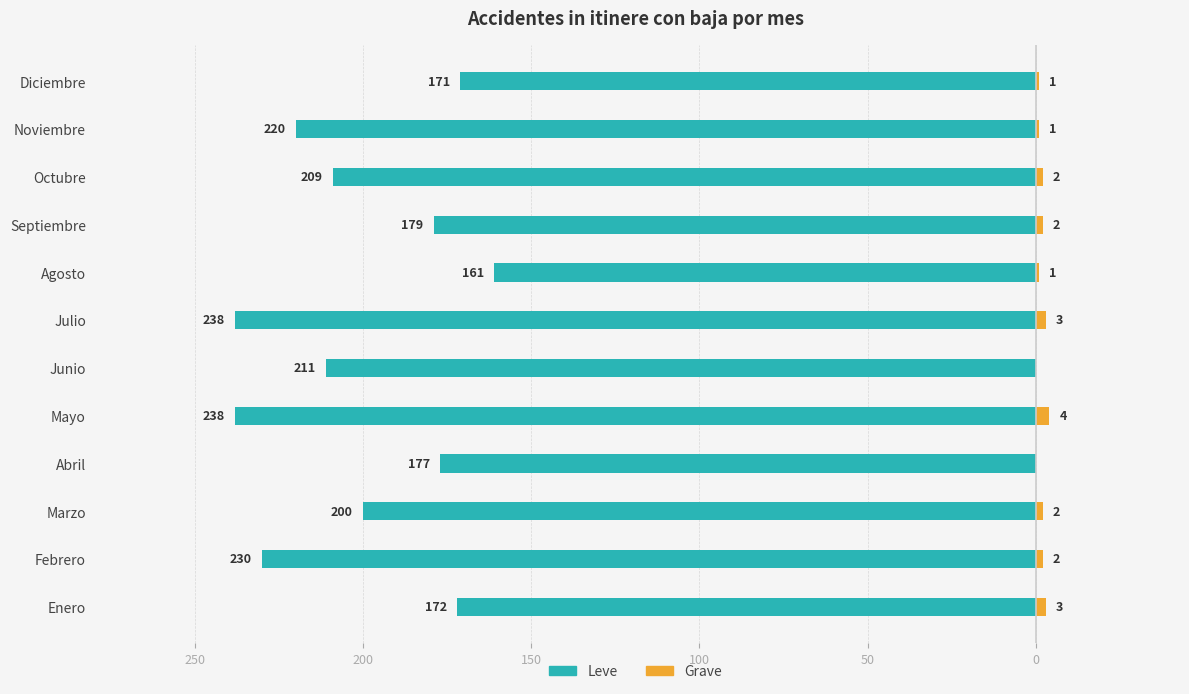

Count the number of categories in the chart.

12